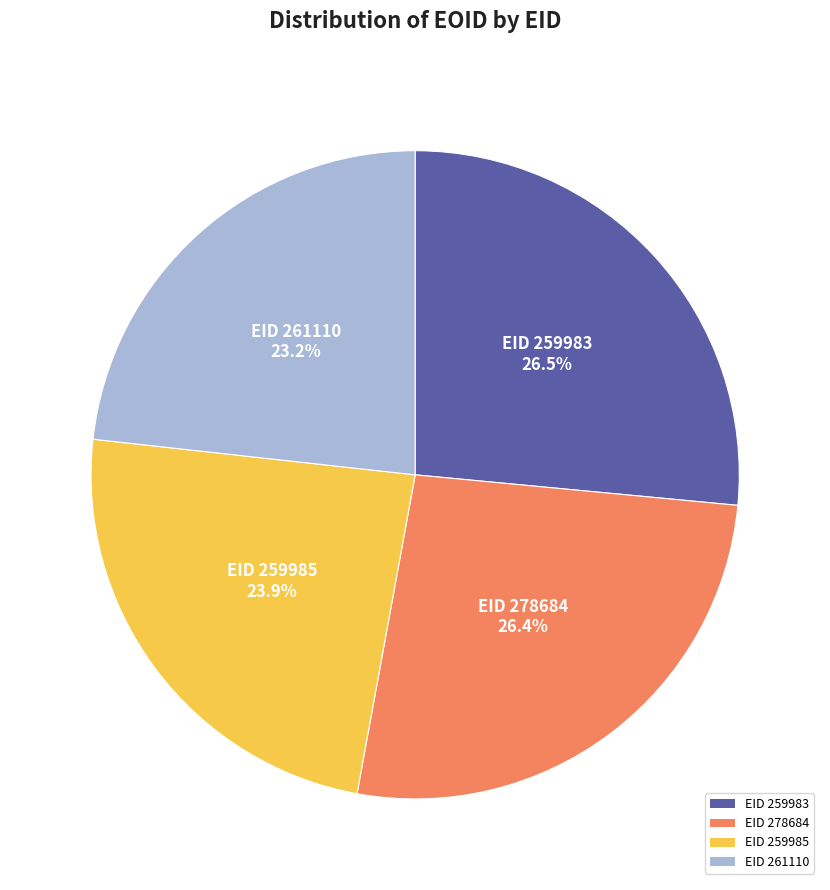

Which slice is the smallest?

EID 261110